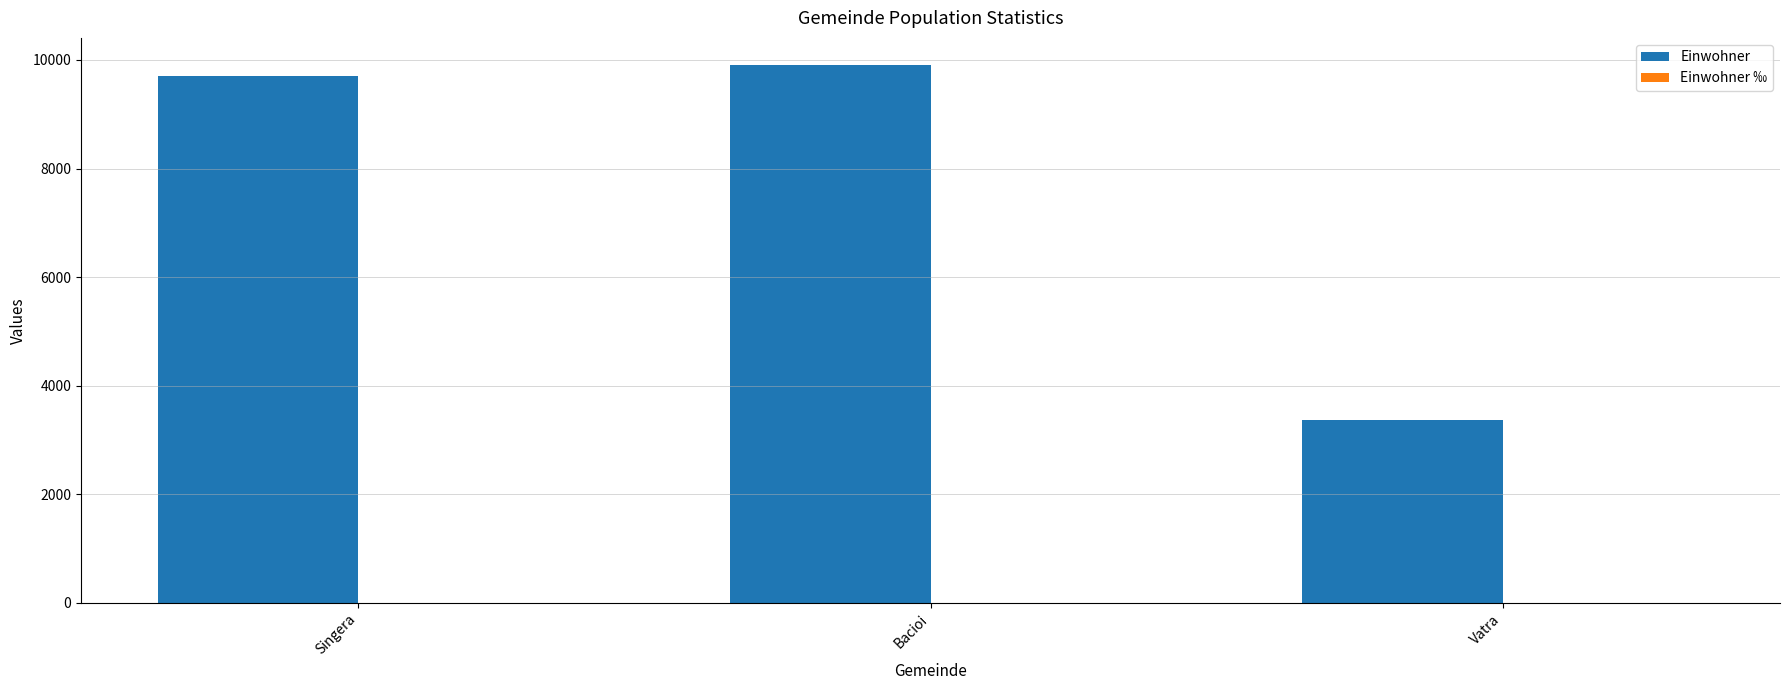

The Einwohner series shows 5525.8 at Vatra. True or false?

False